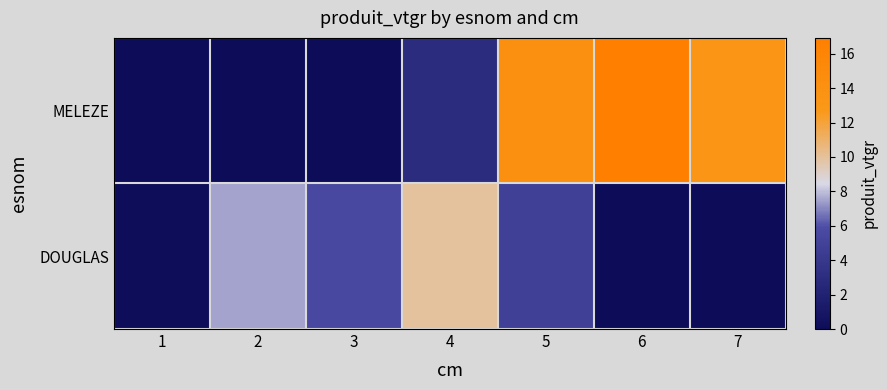

What is the spread (max minus min) of values at 3?

5.5